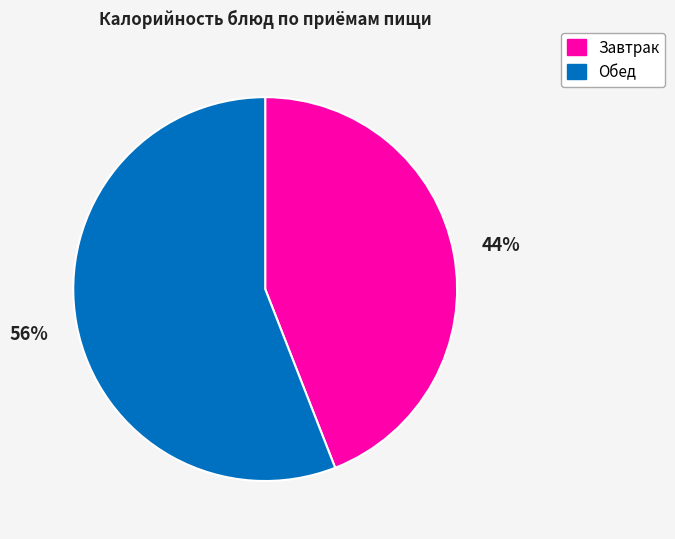

Rank the categories by value from highest to lowest.

Обед, Завтрак